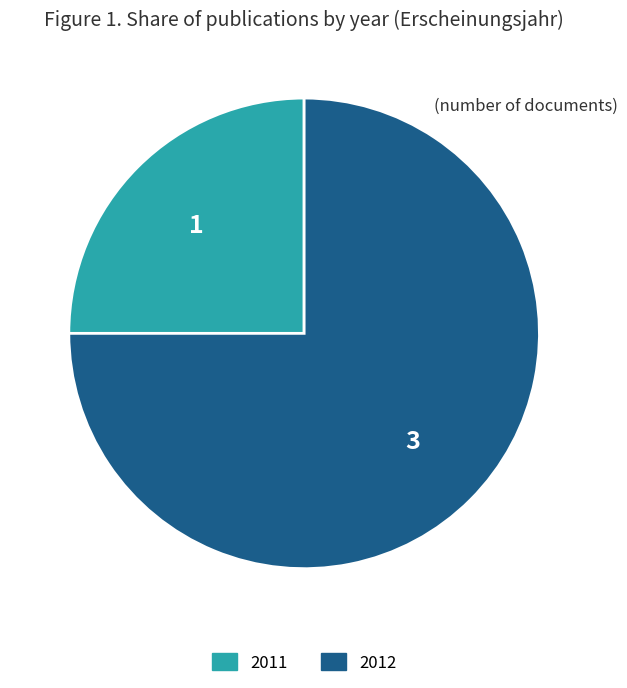

Which has a higher value, 2011 or 2012?

2012